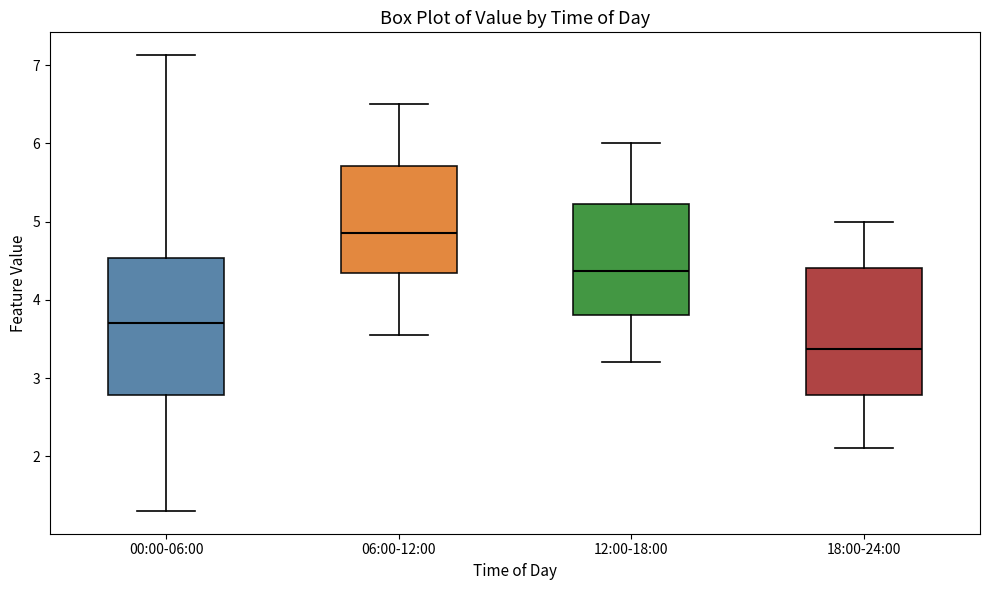

Which box is the tallest, from its lower edge to its upper edge?

00:00-06:00